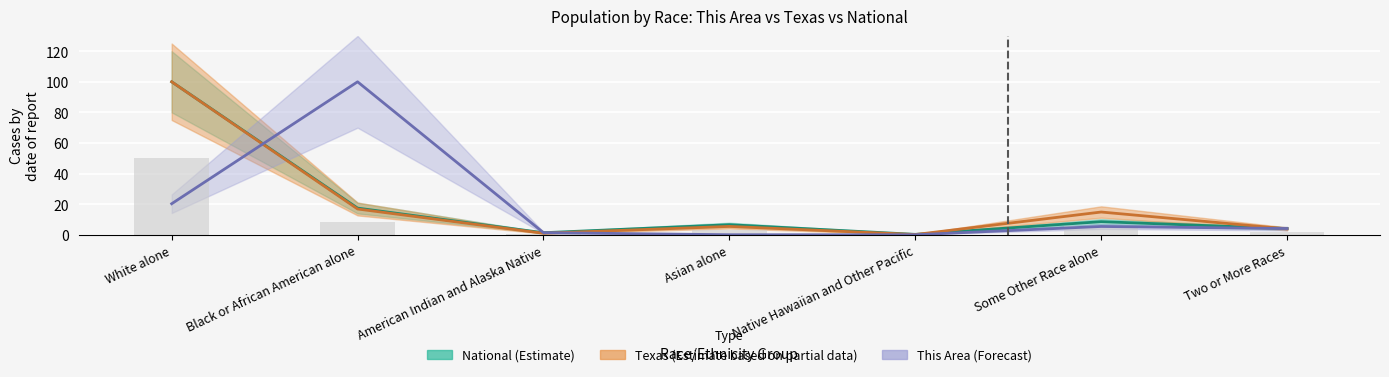

Rank the series by their average value, from lowest to highest.

This Area, National, Texas